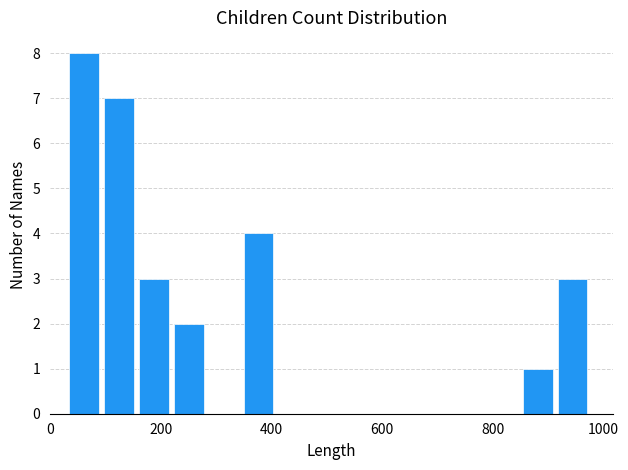

Read against the x-axis, roughly where is the centre of the tallest bar?

60